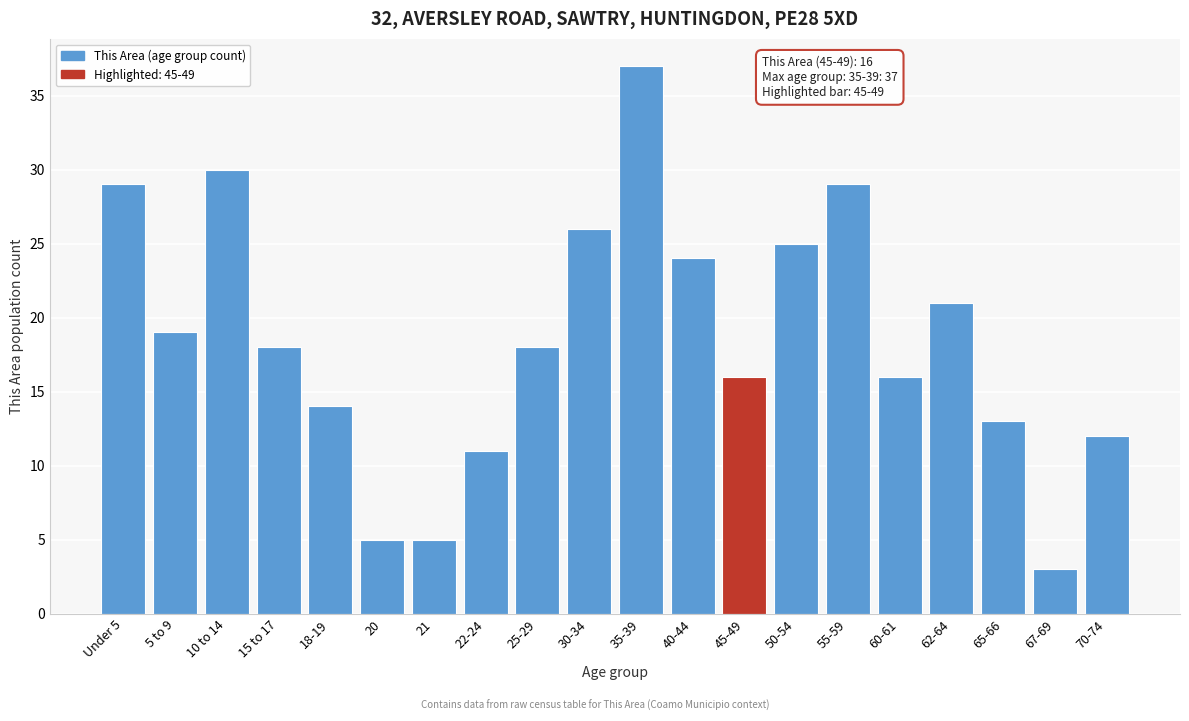

Reading left to right, transcribe all the data shown in this chart.

Under 5=29	5 to 9=19	10 to 14=30	15 to 17=18	18-19=14	20=5	21=5	22-24=11	25-29=18	30-34=26	35-39=37	40-44=24	45-49=16	50-54=25	55-59=29	60-61=16	62-64=21	65-66=13	67-69=3	70-74=12